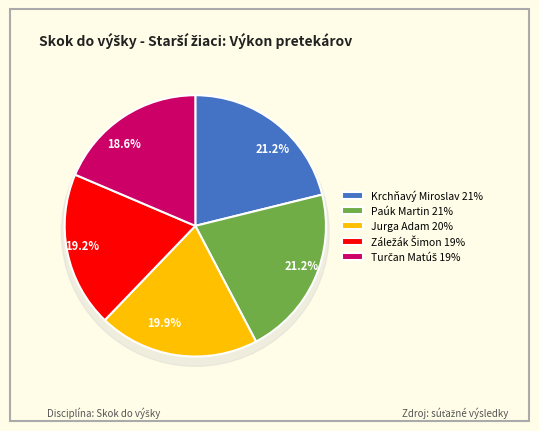

How many segments does this pie chart have?

5